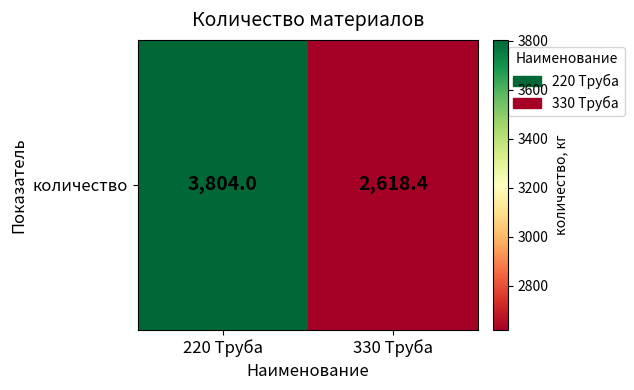

What is the smallest value displayed?

2618.4